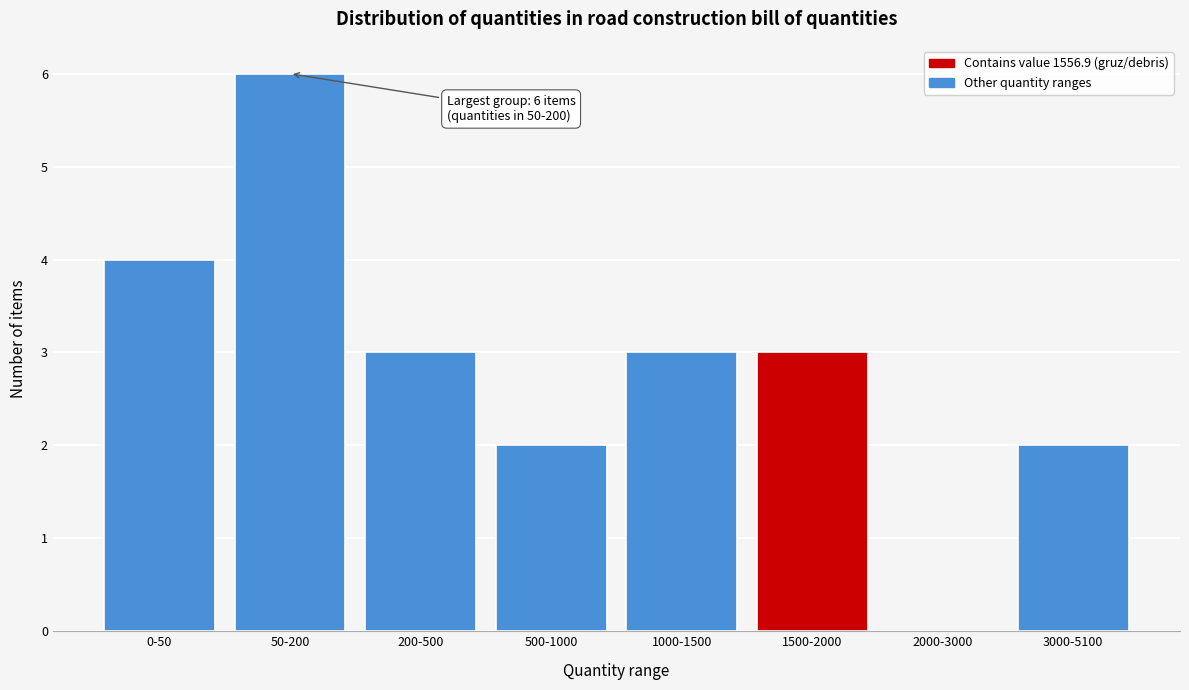

Reading right to left, what are all the values shown in this chart?

3000-5100=2	2000-3000=0	1500-2000=3	1000-1500=3	500-1000=2	200-500=3	50-200=6	0-50=4